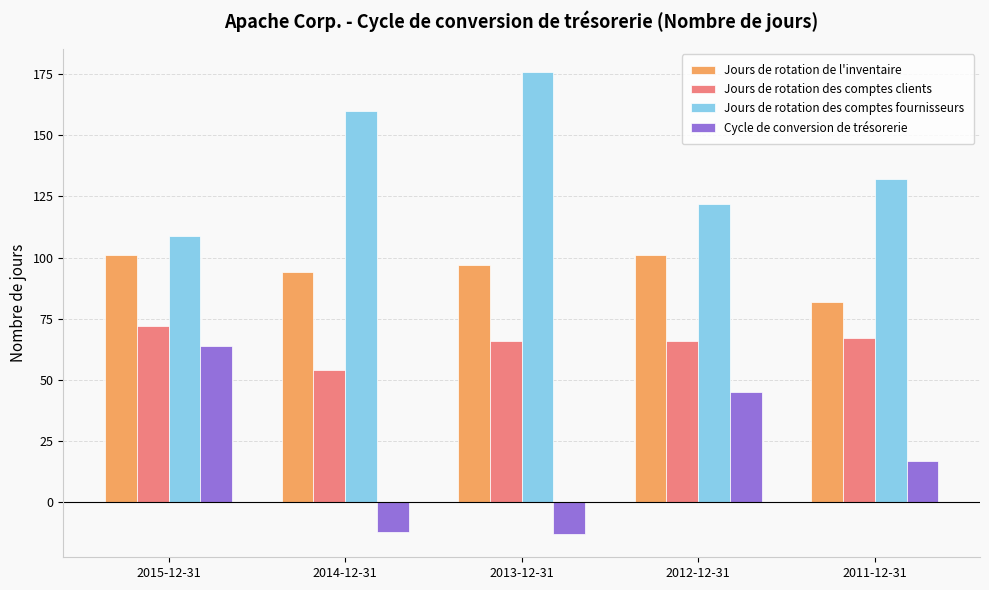

What is the difference between the Cycle de conversion de trésorerie values at 2015-12-31 and 2012-12-31?

19